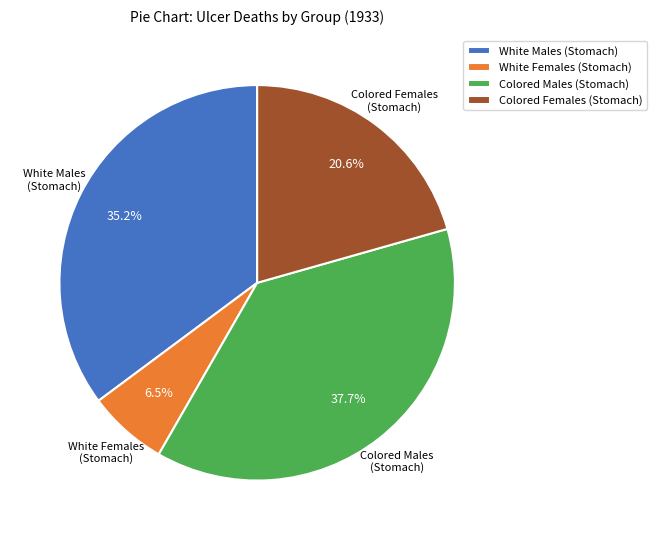

Between White Males (Stomach) and Colored Females (Stomach), which is larger?

White Males (Stomach)